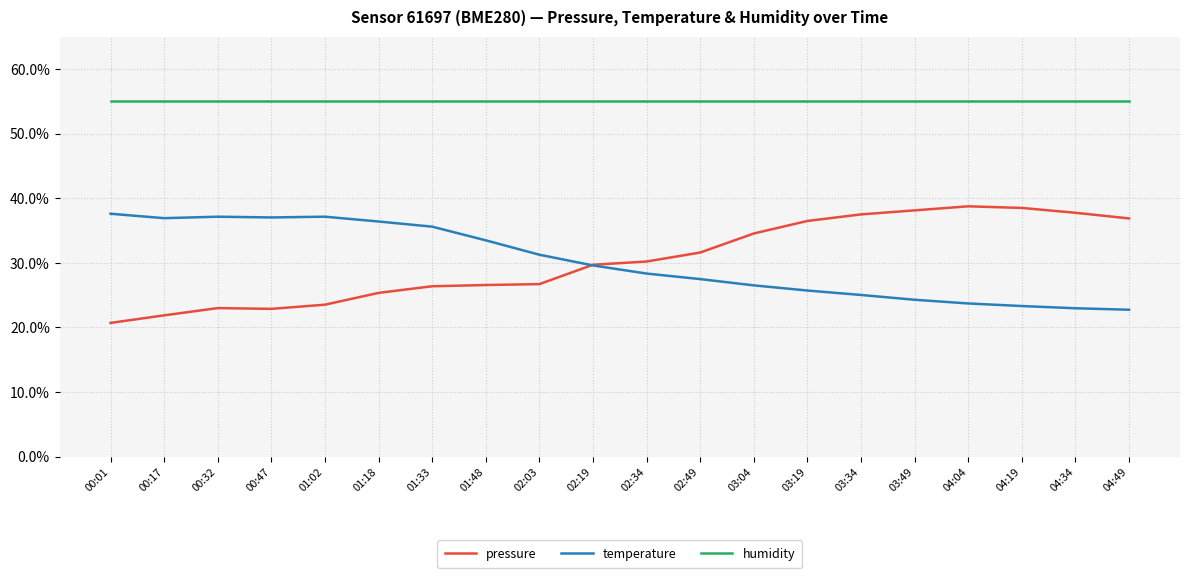

What is the difference between the highest and lowest values at 01:18?

29.6